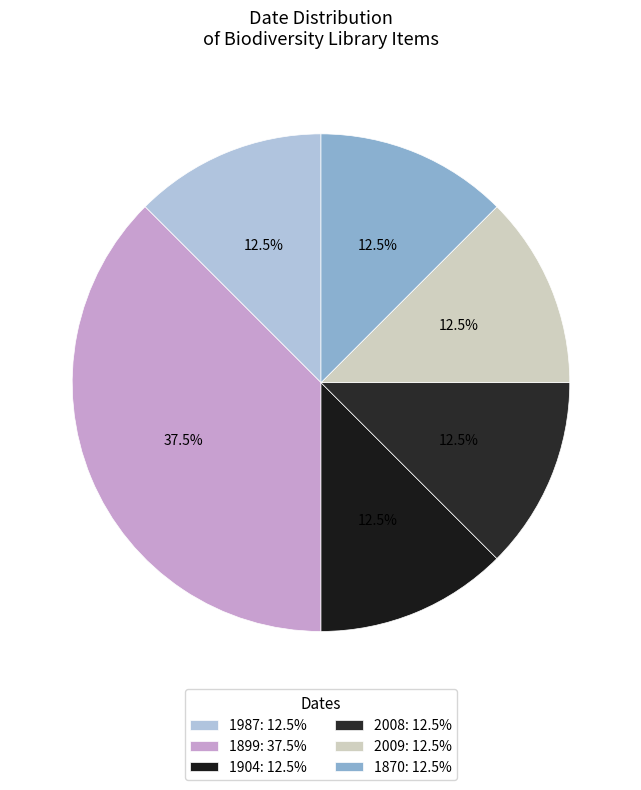

Rank the categories by value from highest to lowest.

1899, 1987, 1904, 2008, 2009, 1870